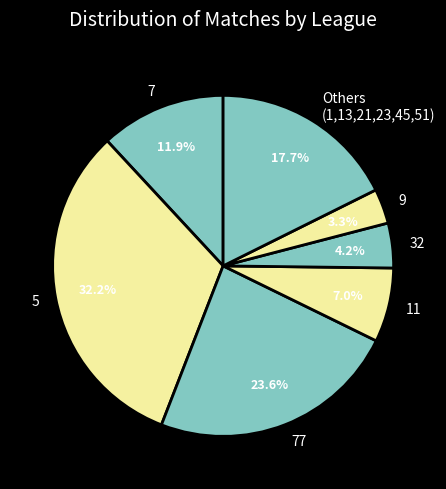

How many segments does this pie chart have?

7